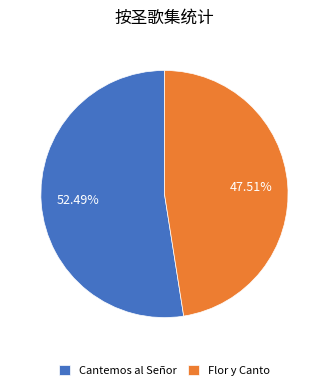

What percentage is the Flor y Canto slice, to the nearest percent?

48%